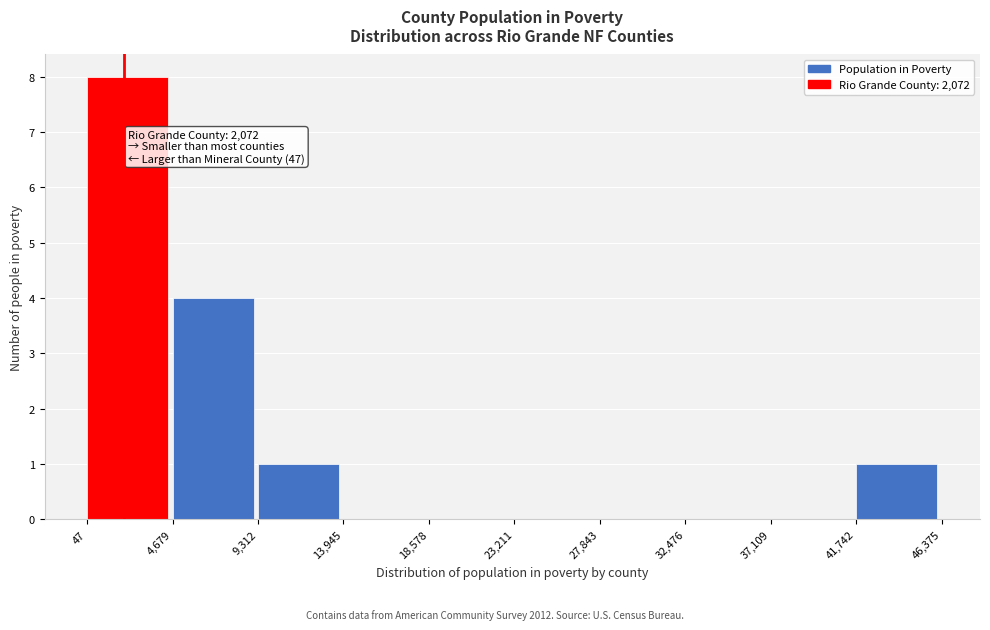

Over which range of the x-axis is the bar tallest?

47 to 4,679